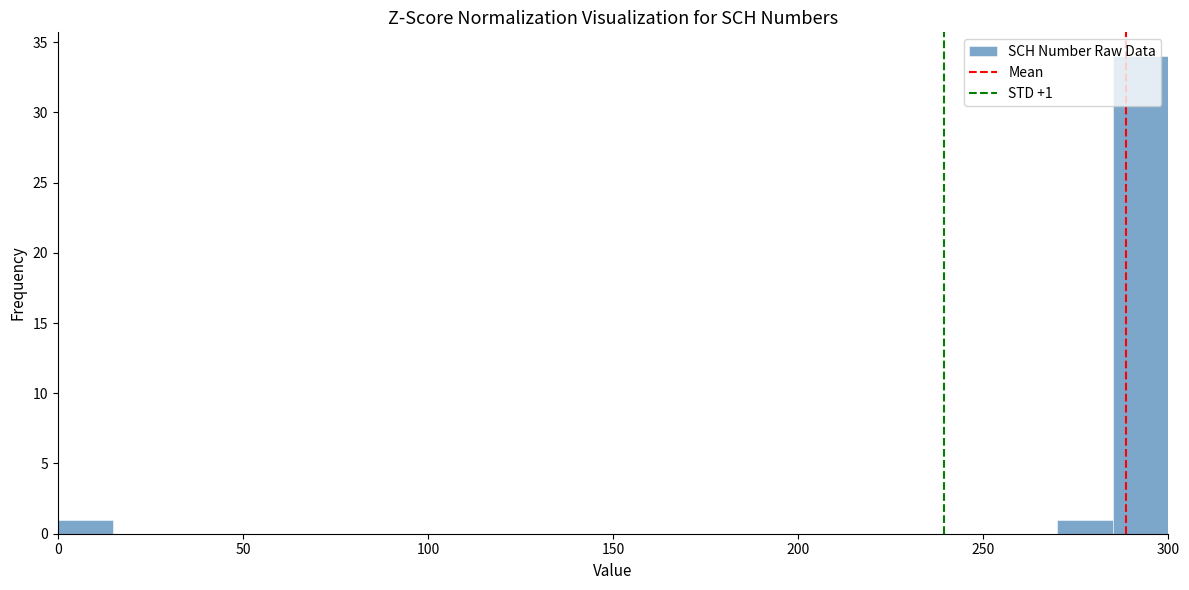

Read against the x-axis, roughly where is the centre of the tallest bar?

295